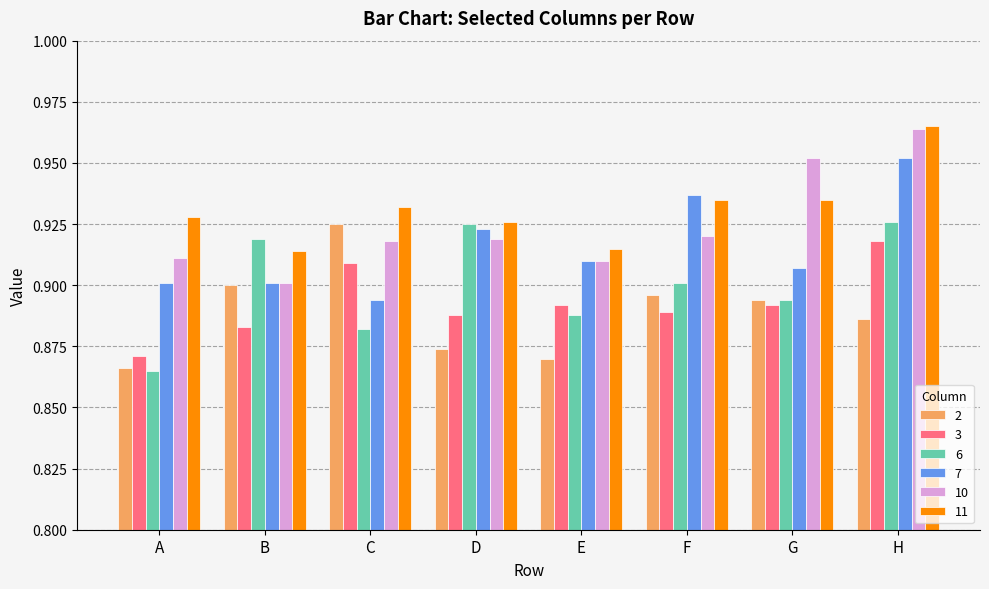

Where is 7 nearest to the value 0?

C